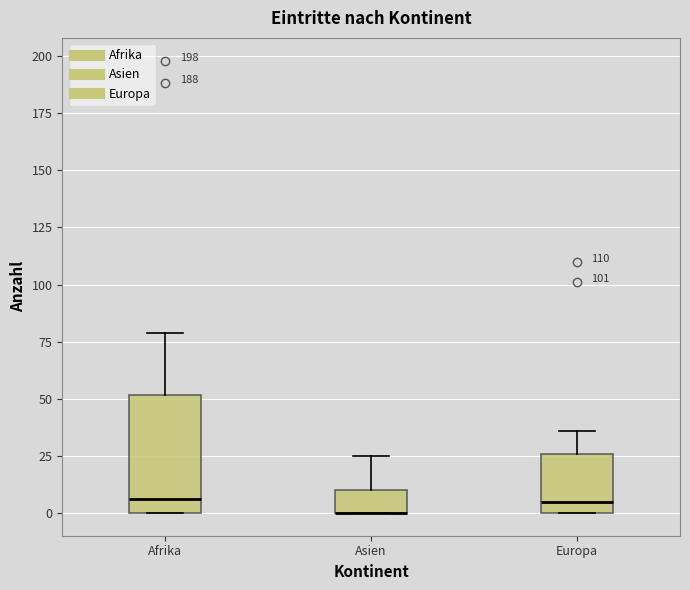

Reading left to right, read every box against the y-axis: the position of its median line, the range the box covers, and the ends of its whiskers. The values are not printed on the chart, so give them approximately, as read against the axis.

Afrika: median 5, box 0 to 50, whiskers 0 to 80
Asien: median 0 (drawn on the box's lower edge), box 0 to 10, whiskers 0 to 25
Europa: median 5, box 0 to 25, whiskers 0 to 35